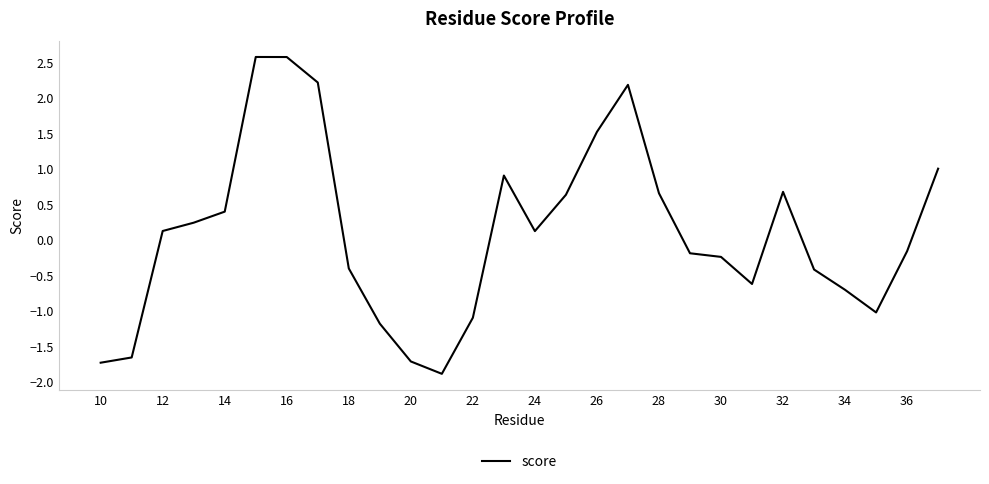

What is the maximum value shown in the chart?

2.6